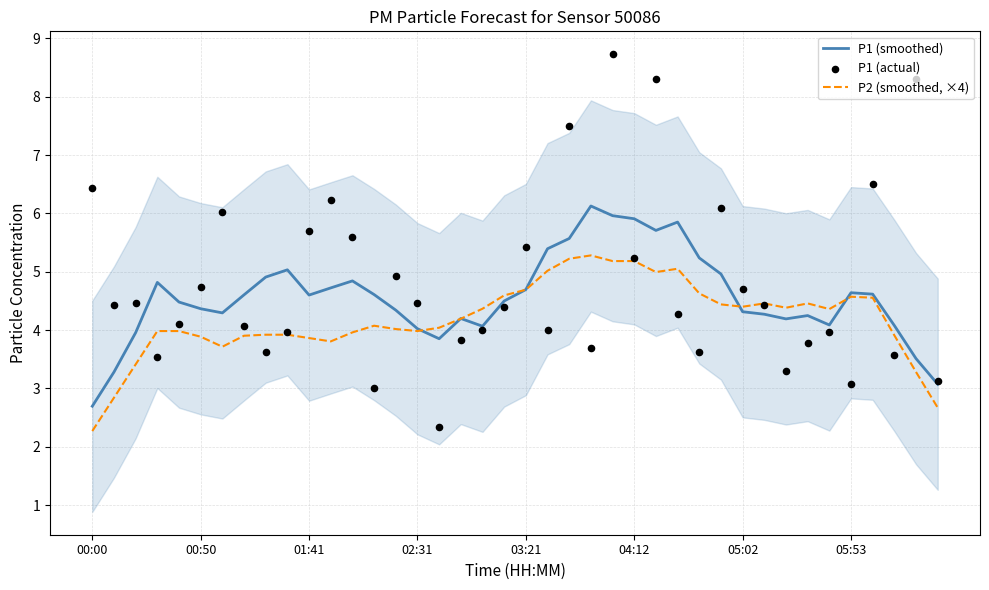

Which series contains the lowest Y value?

P2 (smoothed, ×4)